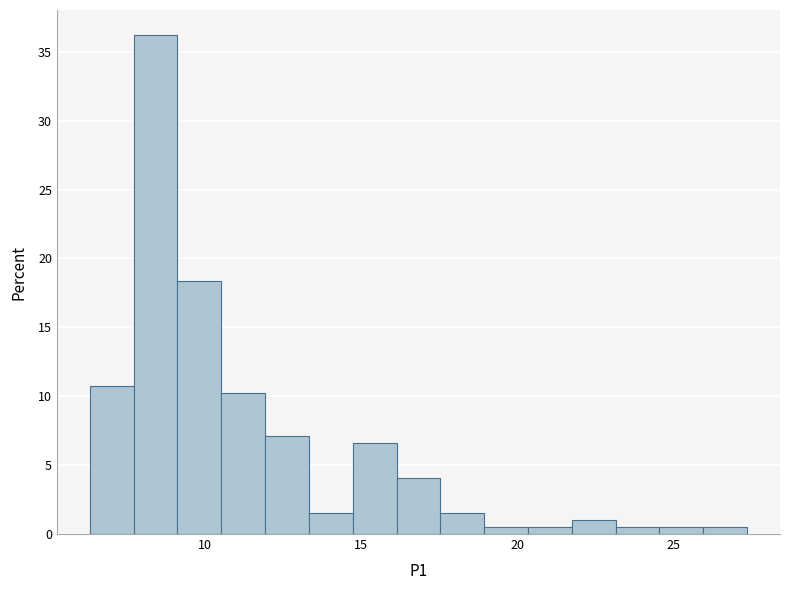

Read against the x-axis, roughly where is the centre of the tallest bar?

8.5